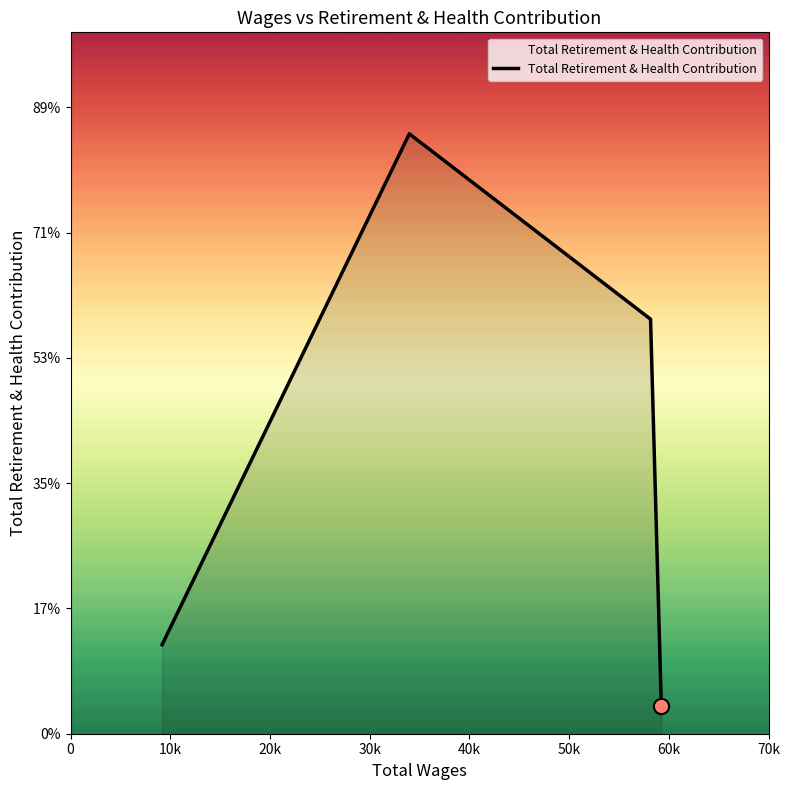

Does the chart have visible grid lines?

No